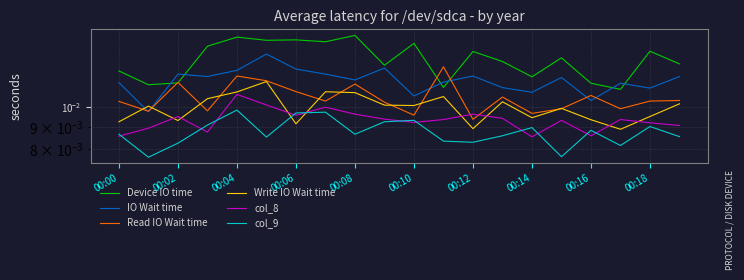

True or false: Write IO Wait time has a value of 0.0 at 00:12.

False